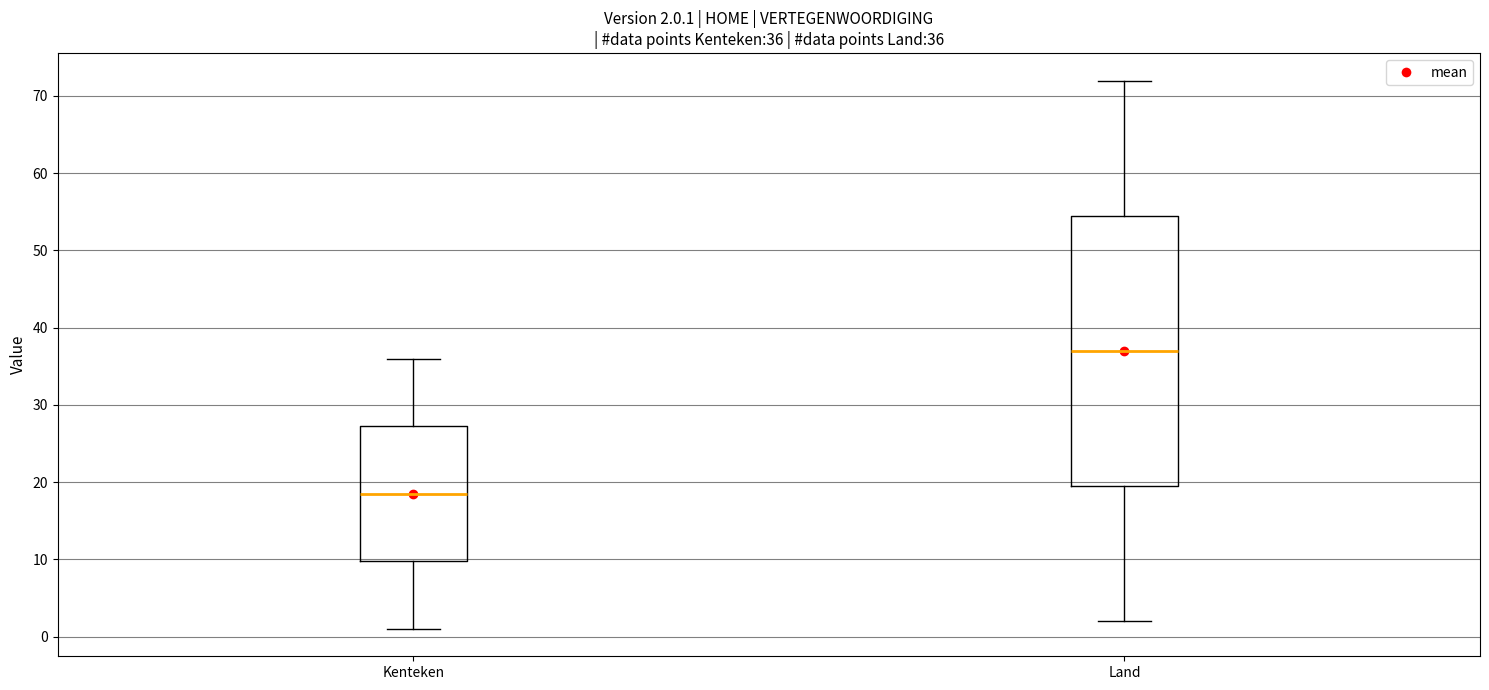

Which box's median line is the highest?

Land